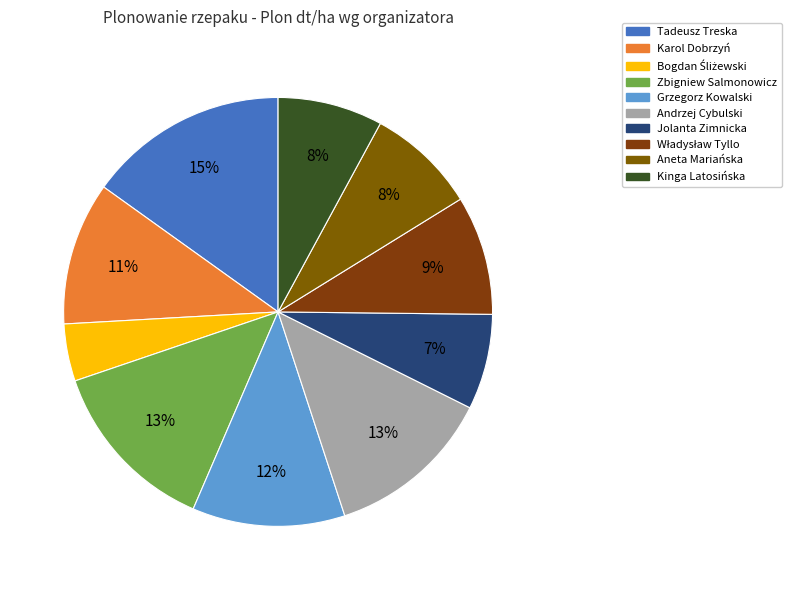

Rank the categories by value from highest to lowest.

Tadeusz Treska, Zbigniew Salmonowicz, Andrzej Cybulski, Grzegorz Kowalski, Karol Dobrzyń, Władysław Tyllo, Aneta Mariańska, Kinga Latosińska, Jolanta Zimnicka, Bogdan Śliżewski